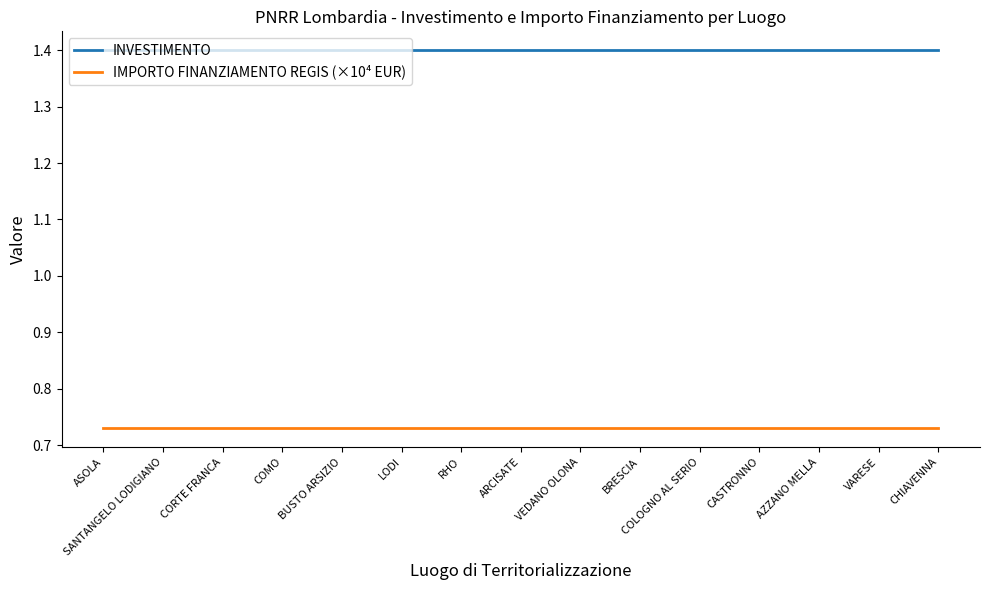

True or false: INVESTIMENTO and IMPORTO FINANZIAMENTO REGIS (×10⁴ EUR) intersect in this chart.

False